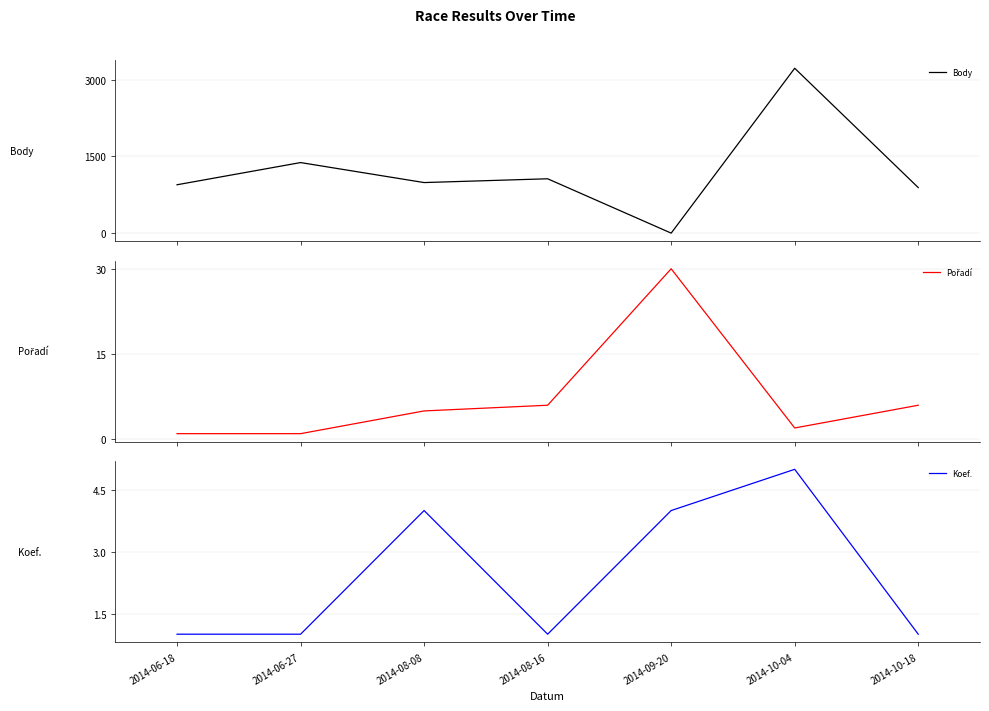

True or false: Pořadí and Koef. cross at least once.

True